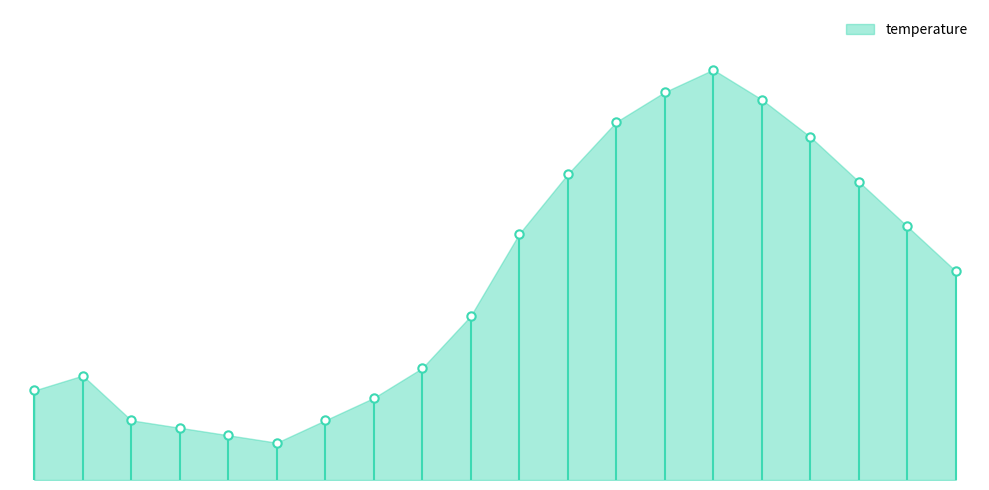

Reading left to right, transcribe all the data shown in this chart.

10.2	10.4	9.8	9.7	9.6	9.5	9.8	10.1	10.5	11.2	12.3	13.1	13.8	14.2	14.5	14.1	13.6	13.0	12.4	11.8